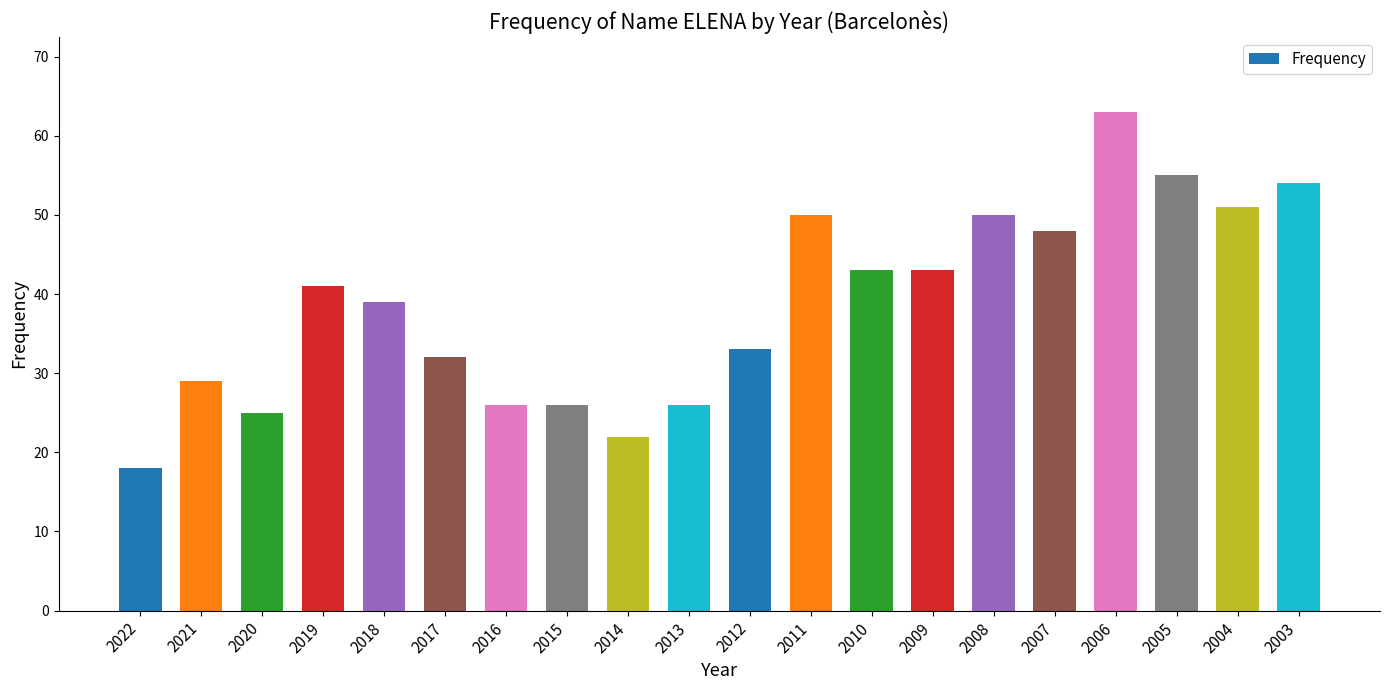

The value at 2006 is 63. True or false?

True